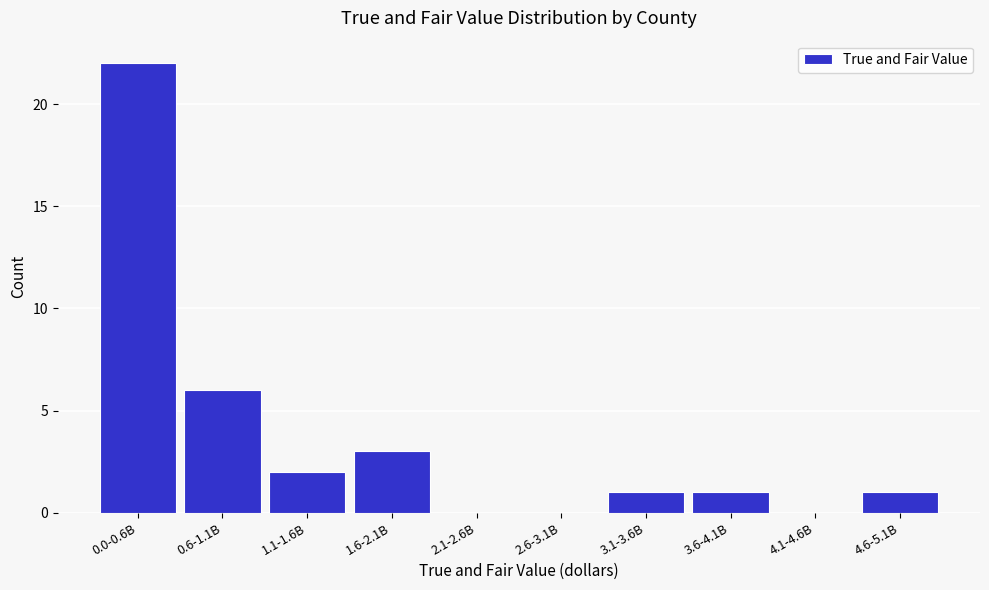

Reading right to left, what are all the values shown in this chart?

4.6-5.1B=1	4.1-4.6B=0	3.6-4.1B=1	3.1-3.6B=1	2.6-3.1B=0	2.1-2.6B=0	1.6-2.1B=3	1.1-1.6B=2	0.6-1.1B=6	0.0-0.6B=22